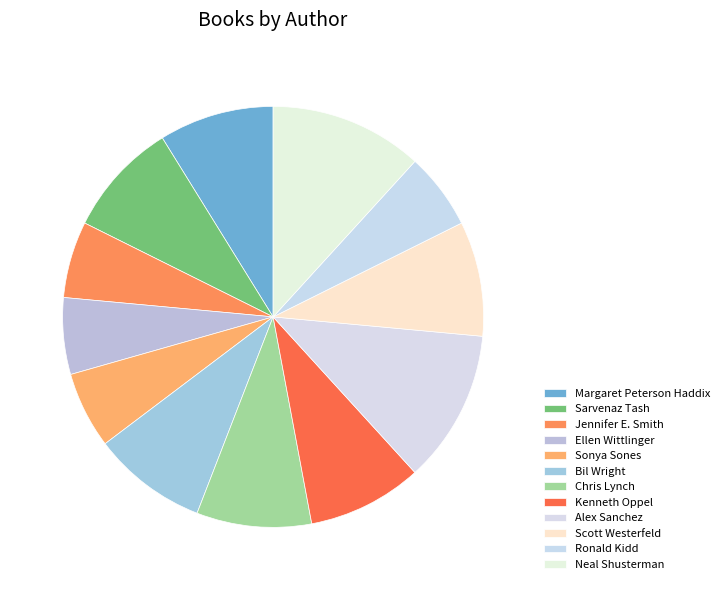

Which slice is the largest?

Alex Sanchez